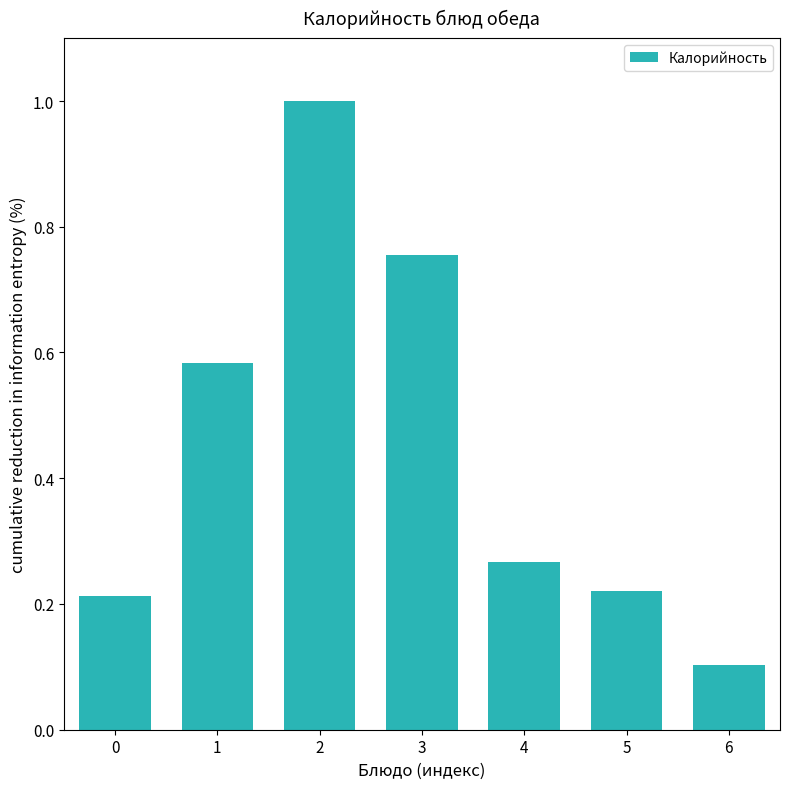

What is the sum of the values at 2 and 3?

1.8